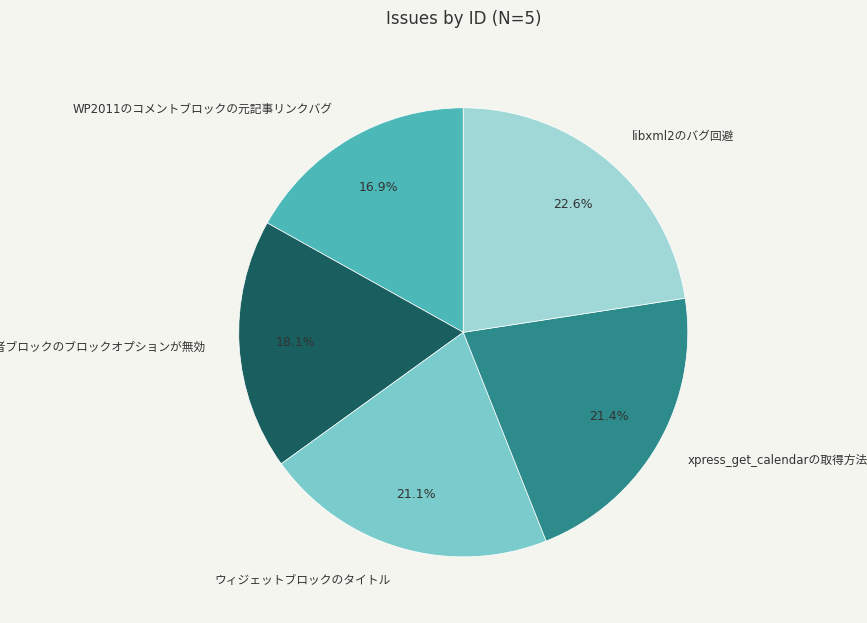

Count the number of slices in the pie.

5